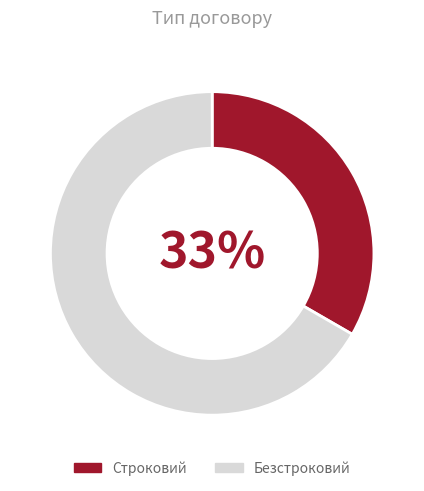

Which slice is the smallest?

Строковий